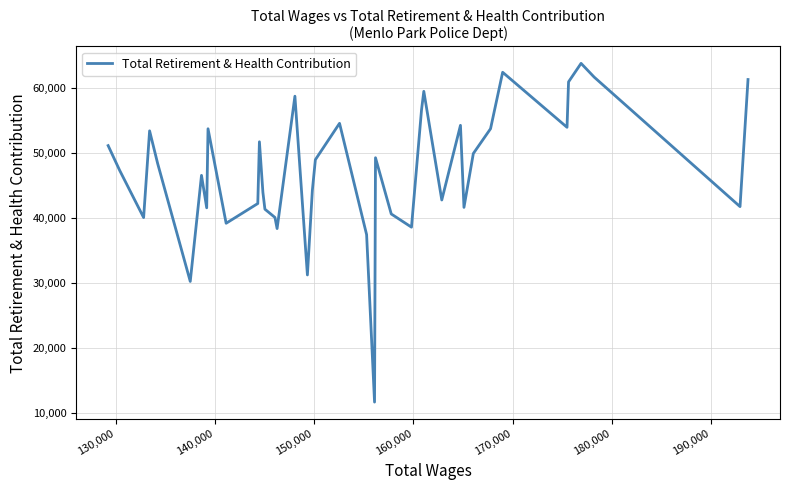

What is the minimum value shown in the chart?

11604